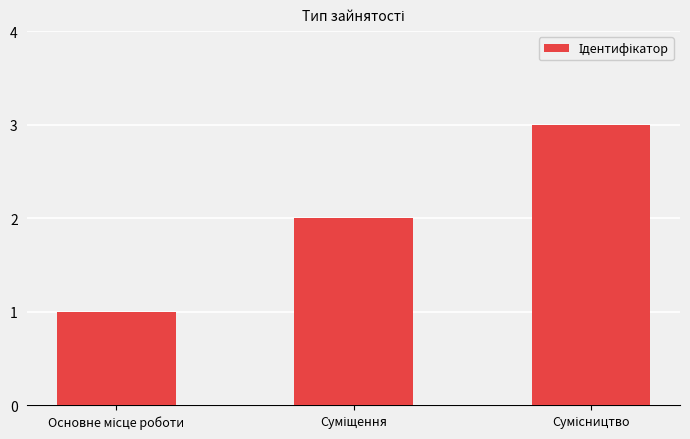

Reading left to right, transcribe all the data shown in this chart.

1	2	3